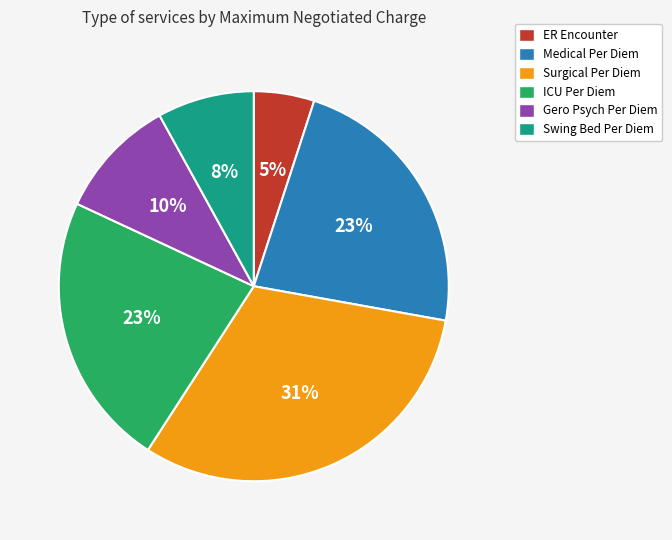

Is there any slice that represents more than half of the pie?

No